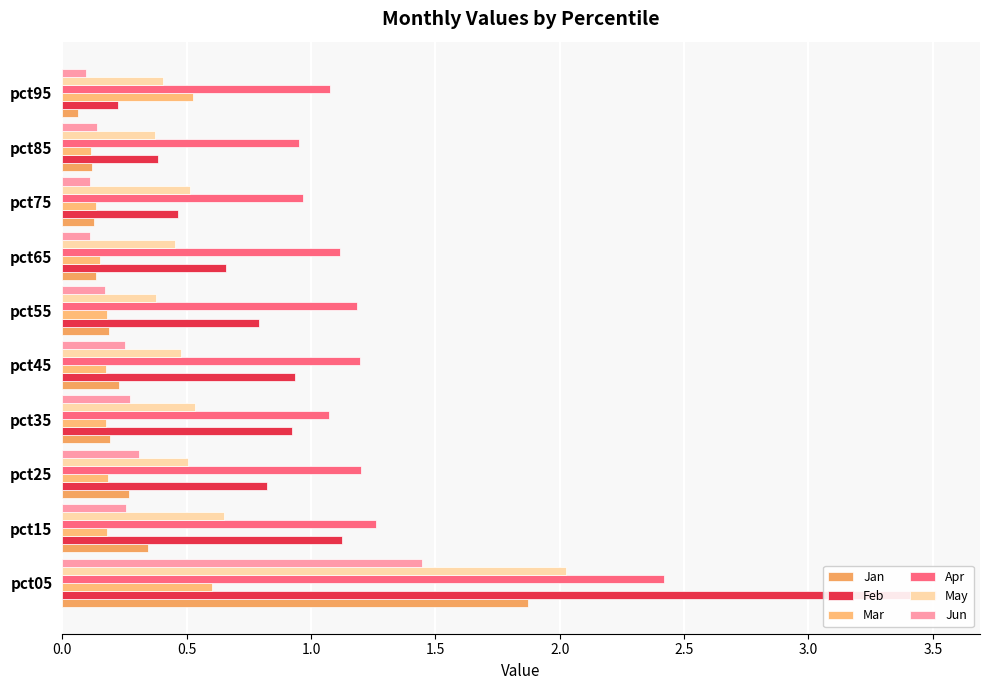

Which series has the widest spread of values?

Feb